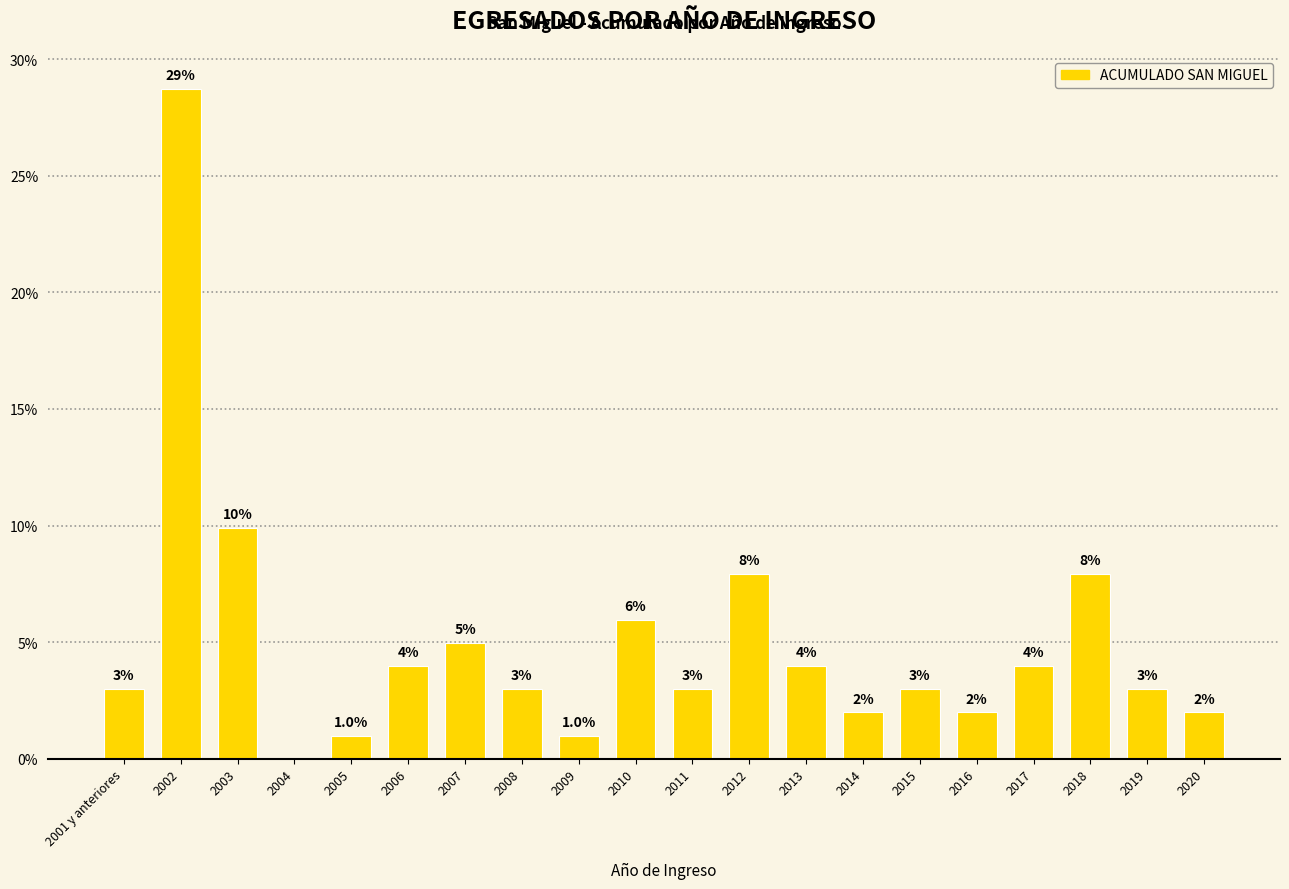

The chart shows a value of 4.0 at 2006. True or false?

True